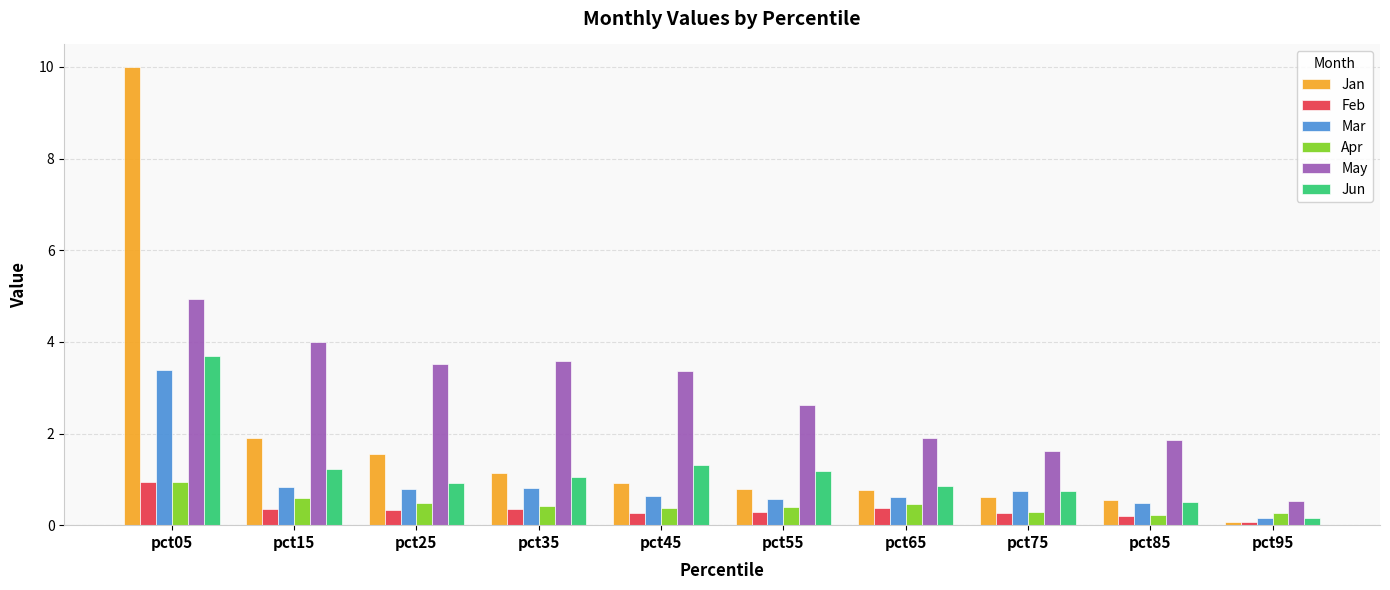

Is it true that Jan equals 14.3 at pct05?

False